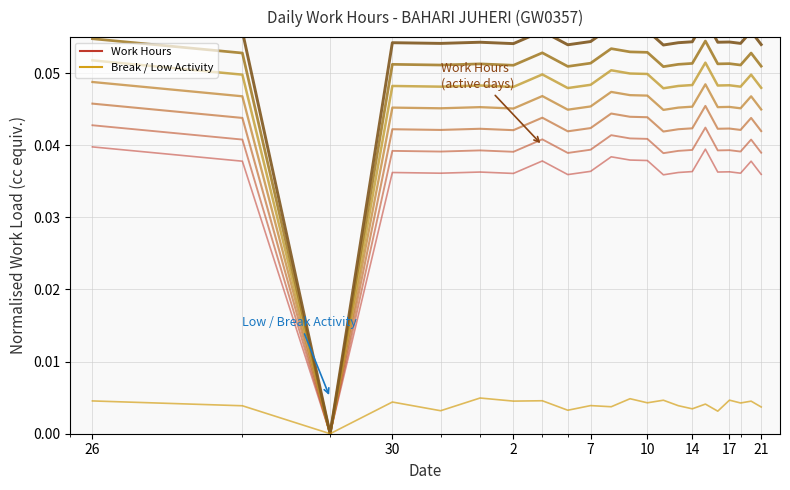

Where is the first local minimum?

28